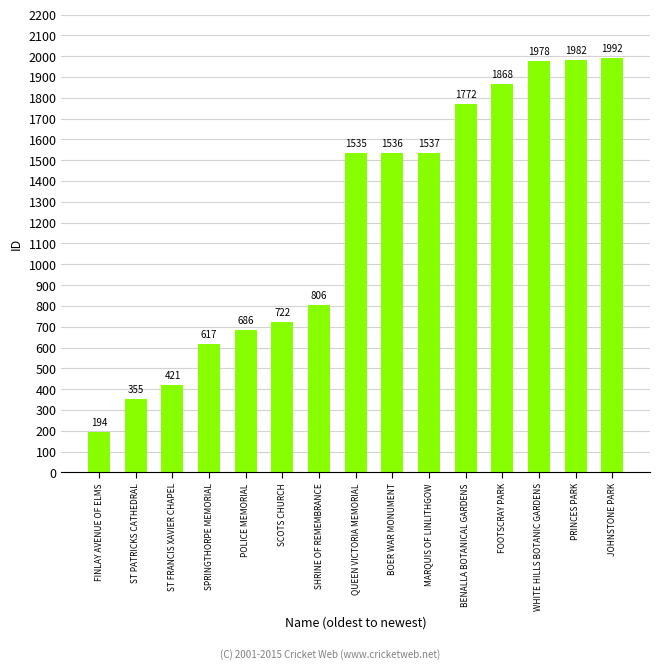

Read the value at ST PATRICKS CATHEDRAL, to the nearest 100.

400